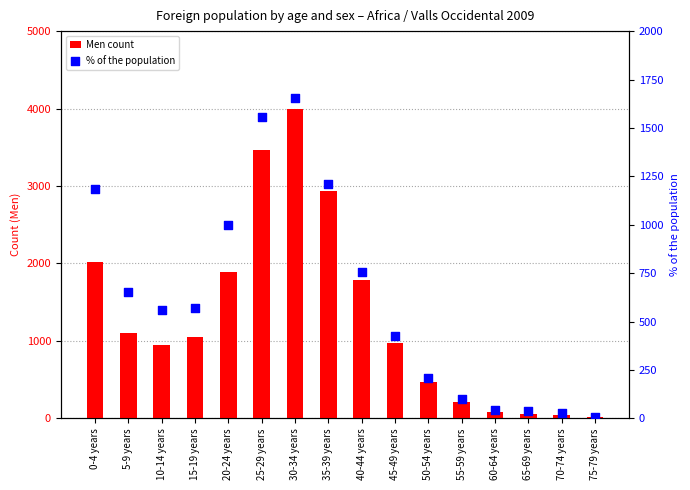

At which category is the sum across all series the highest?

30-34 years